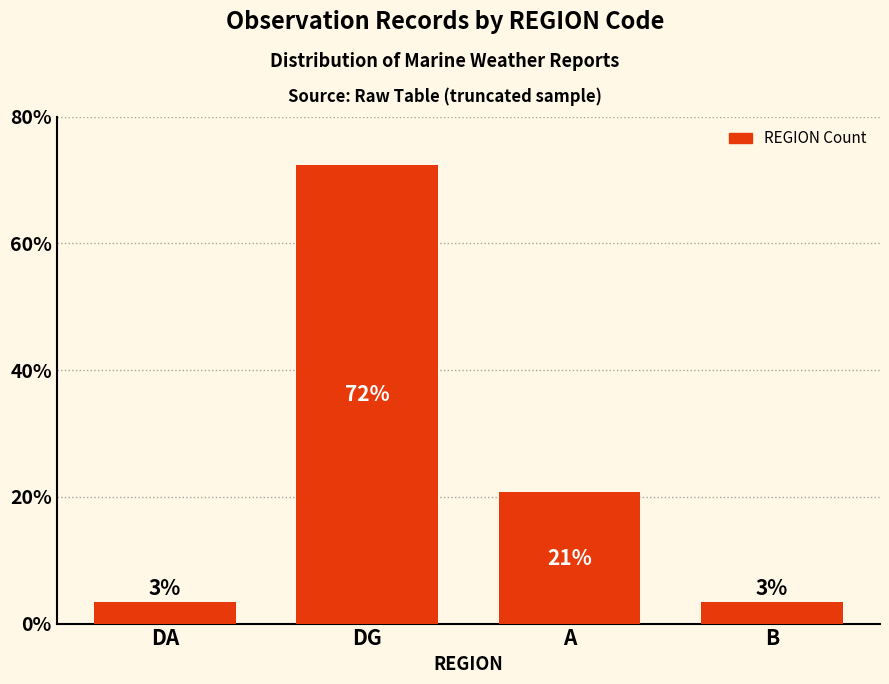

What is the difference between the maximum and minimum values?

69.0